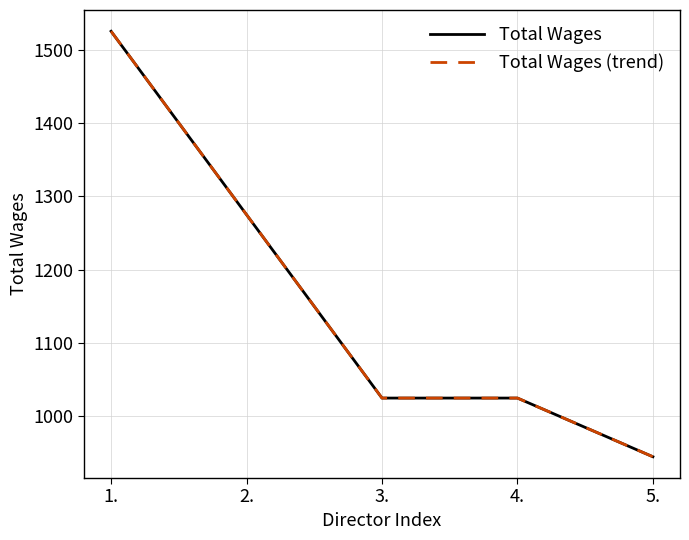

Does the chart display data point markers on the line(s)?

No